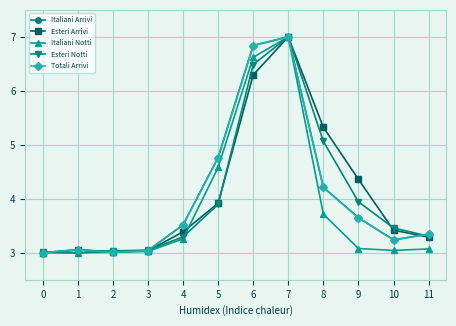

Reading left to right, list all the values displayed in this chart.

Italiani Arrivi: 0=3.0	1=3.1	2=3.0	3=3.0	4=3.5	5=4.8	6=6.8	7=7.0	8=4.2	9=3.6	10=3.2	11=3.3
Esteri Arrivi: 0=3.0	1=3.1	2=3.0	3=3.0	4=3.4	5=3.9	6=6.3	7=7.0	8=5.3	9=4.4	10=3.4	11=3.3
Italiani Notti: 0=3.0	1=3.0	2=3.0	3=3.0	4=3.3	5=4.6	6=6.6	7=7.0	8=3.7	9=3.1	10=3.0	11=3.1
Esteri Notti: 0=3.0	1=3.0	2=3.0	3=3.0	4=3.3	5=3.9	6=6.5	7=7.0	8=5.1	9=3.9	10=3.5	11=3.3
Totali Arrivi: 0=3.0	1=3.1	2=3.0	3=3.0	4=3.5	5=4.8	6=6.8	7=7.0	8=4.2	9=3.6	10=3.2	11=3.3